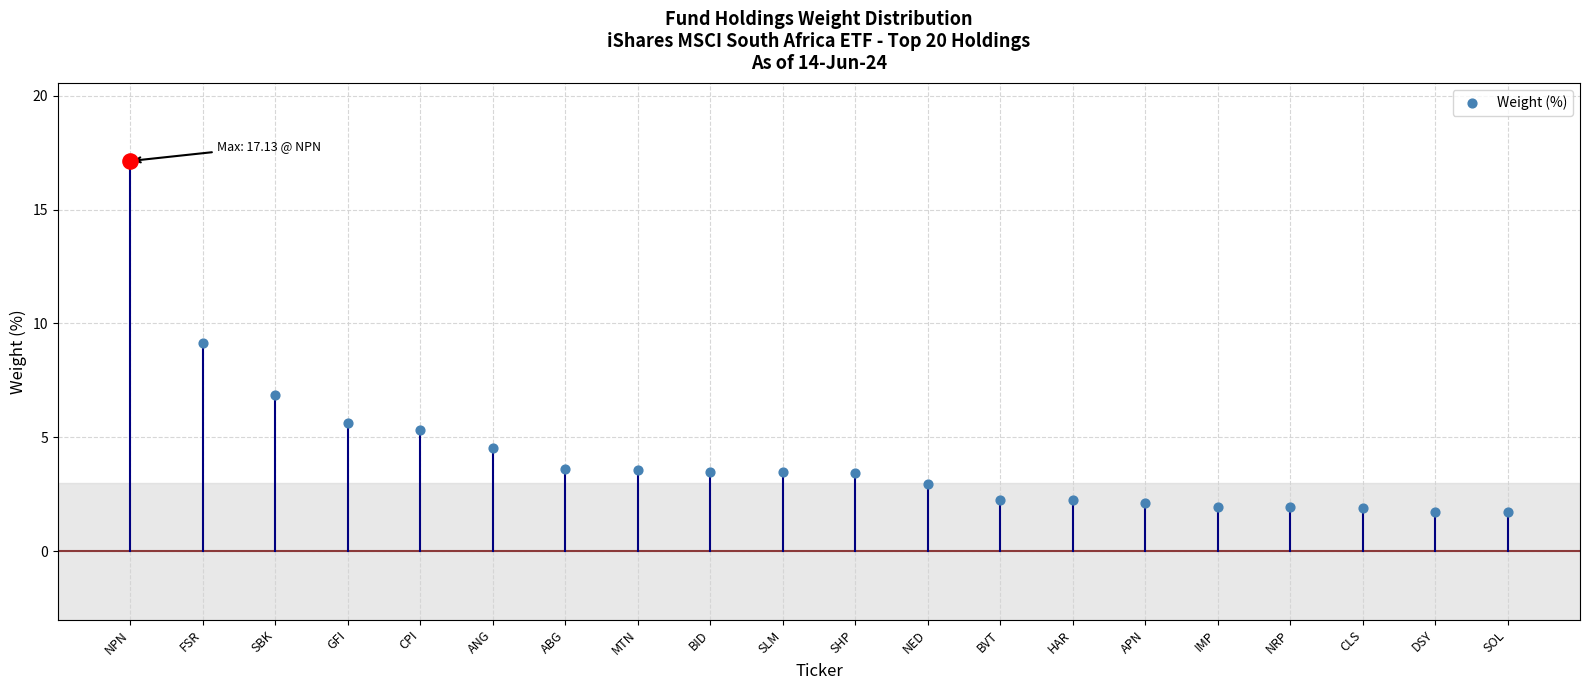

Between DSY and IMP, which is larger?

IMP